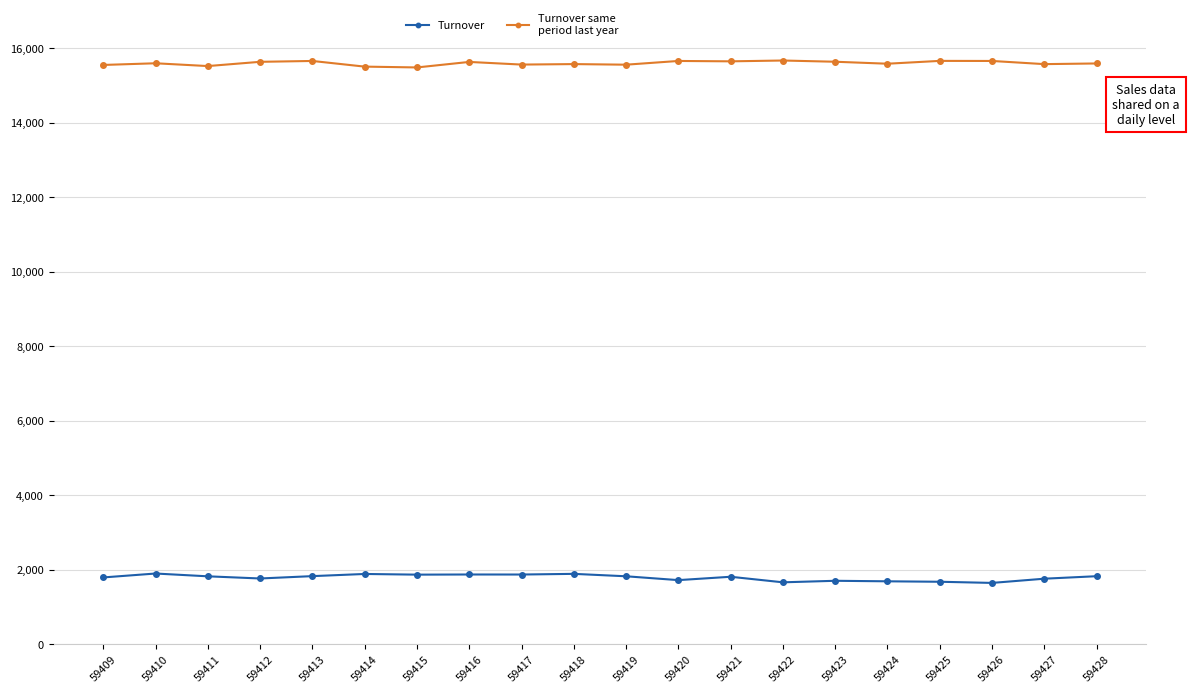

What is the greatest value displayed?

15667